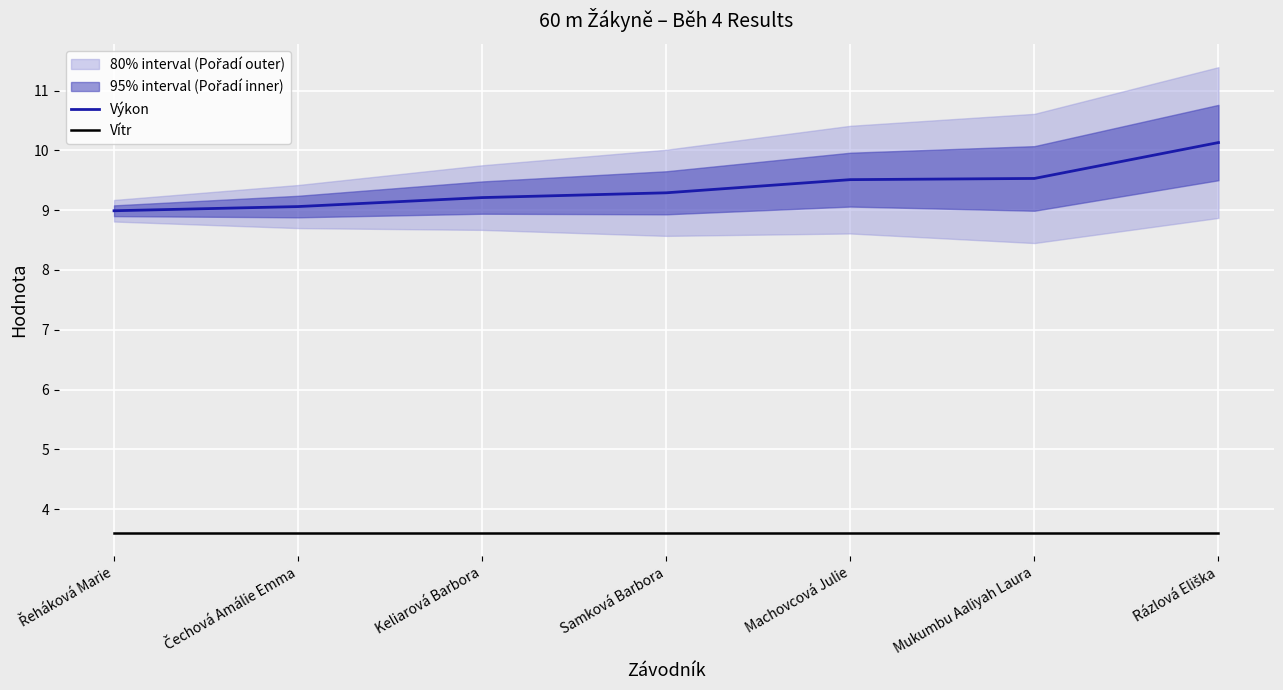

At which category is the sum across all series the highest?

Rázlová Eliška